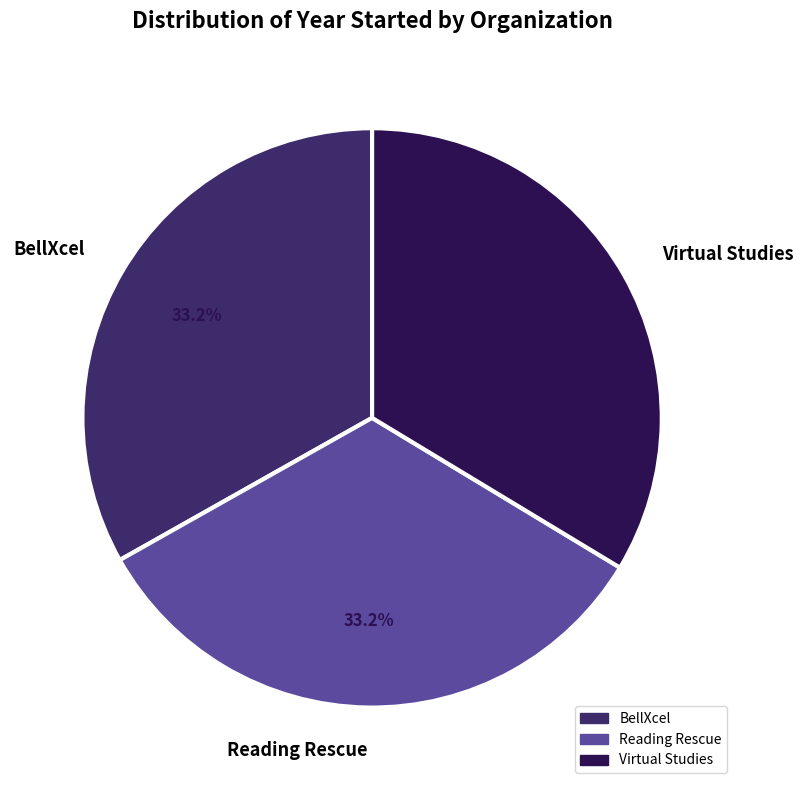

True or false: Virtual Studies accounts for 34% of the total.

True